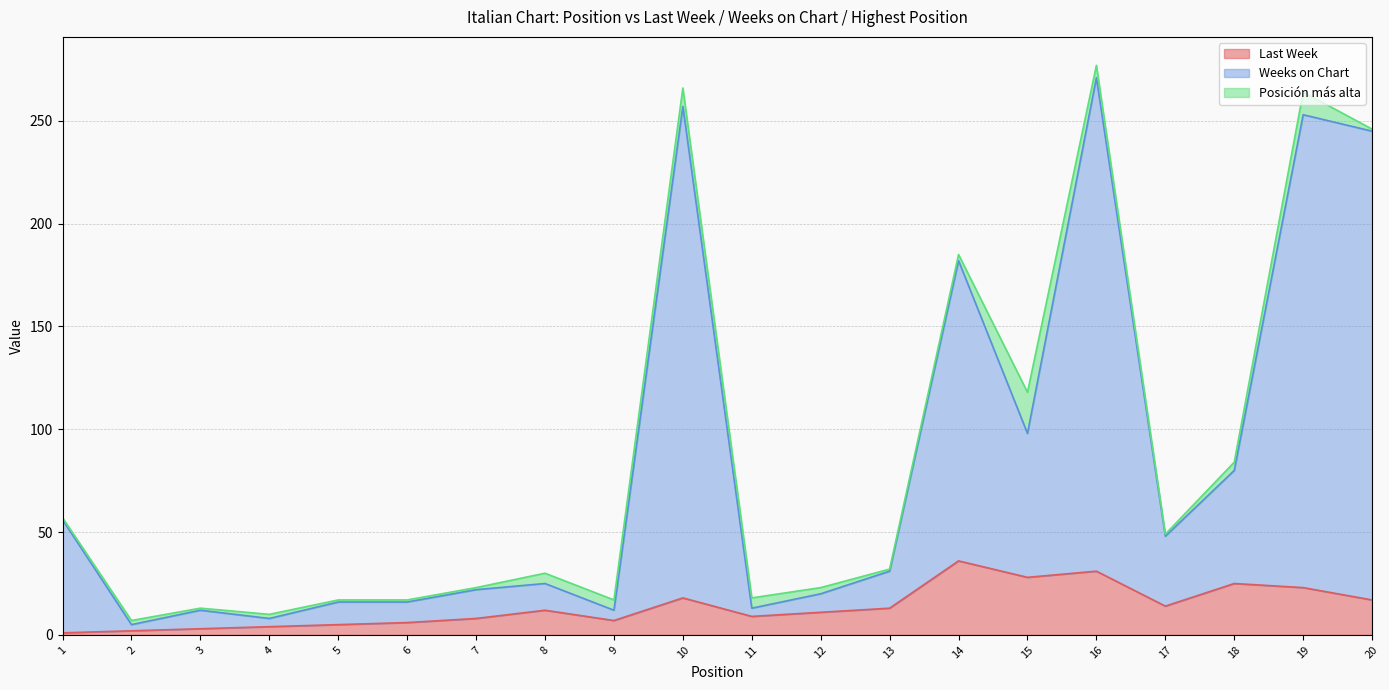

The Last Week series shows 9 at 11. True or false?

True